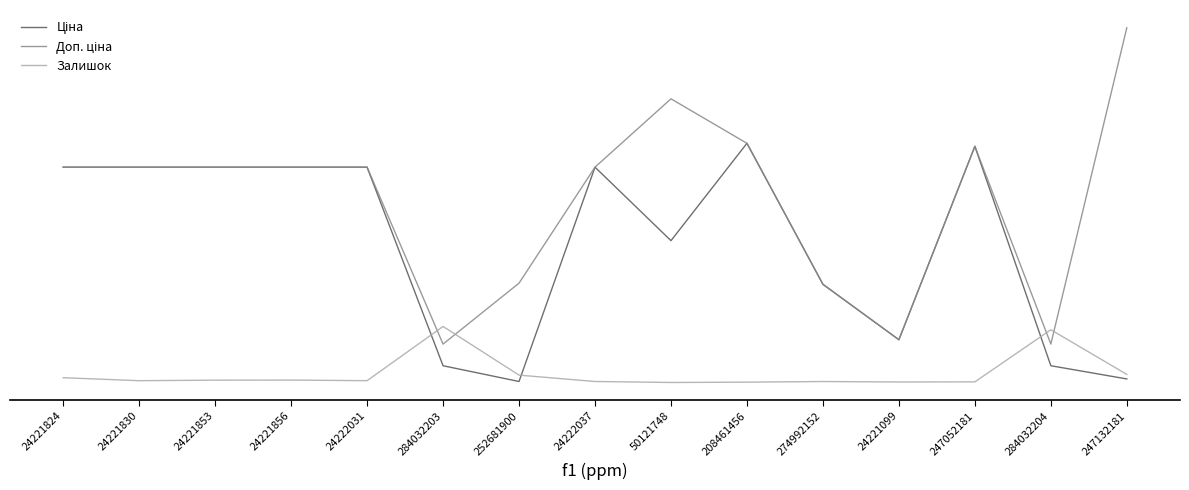

Which category has the highest value in the Доп. ціна series?

247132181